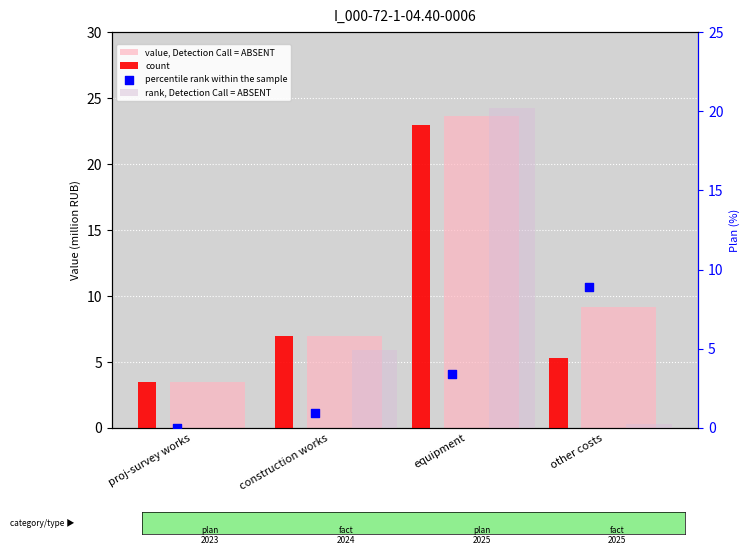

Which series reaches the minimum Y coordinate?

rank, Detection Call = ABSENT